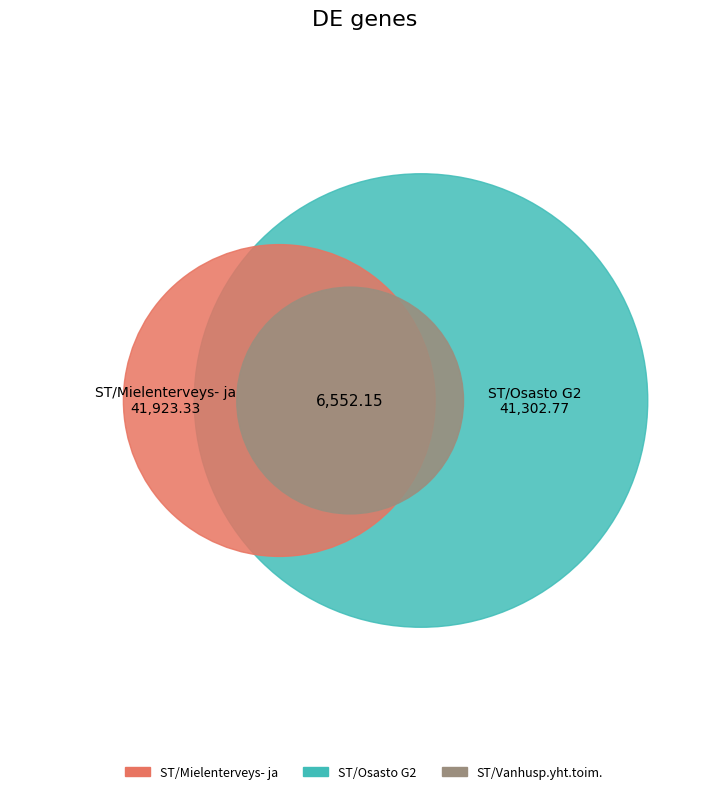

Is there a majority slice in this chart?

No